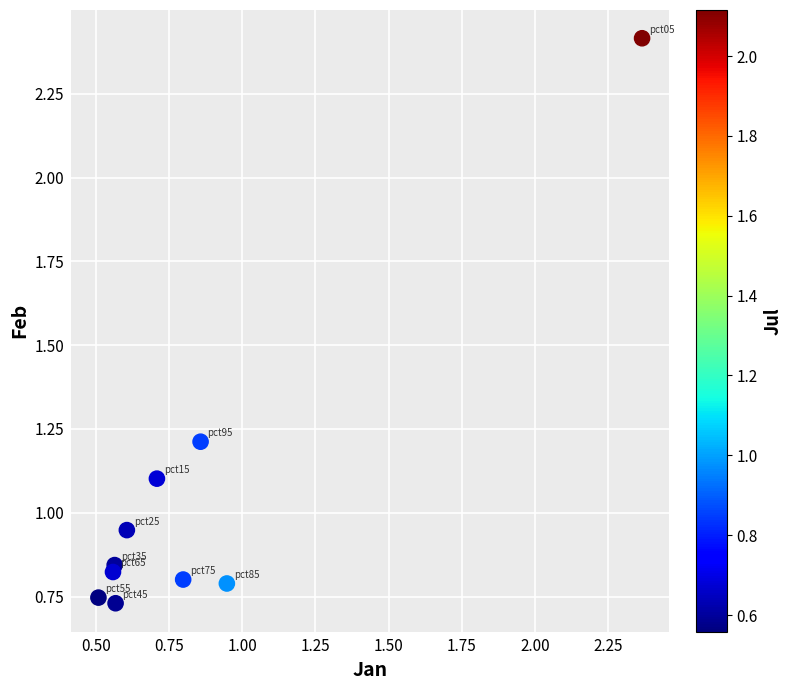

What is the range of X values (max minus min)?

1.9